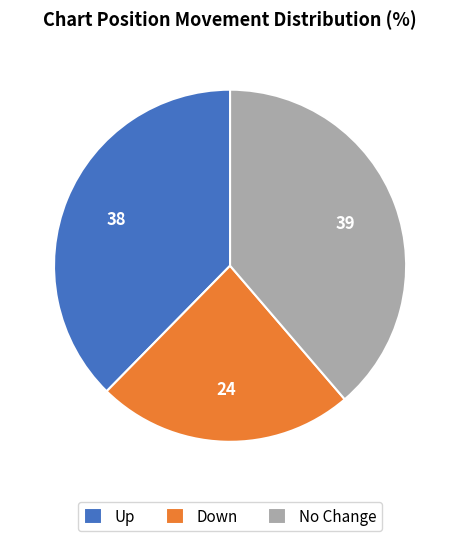

Rank the categories by value from lowest to highest.

Down, Up, No Change